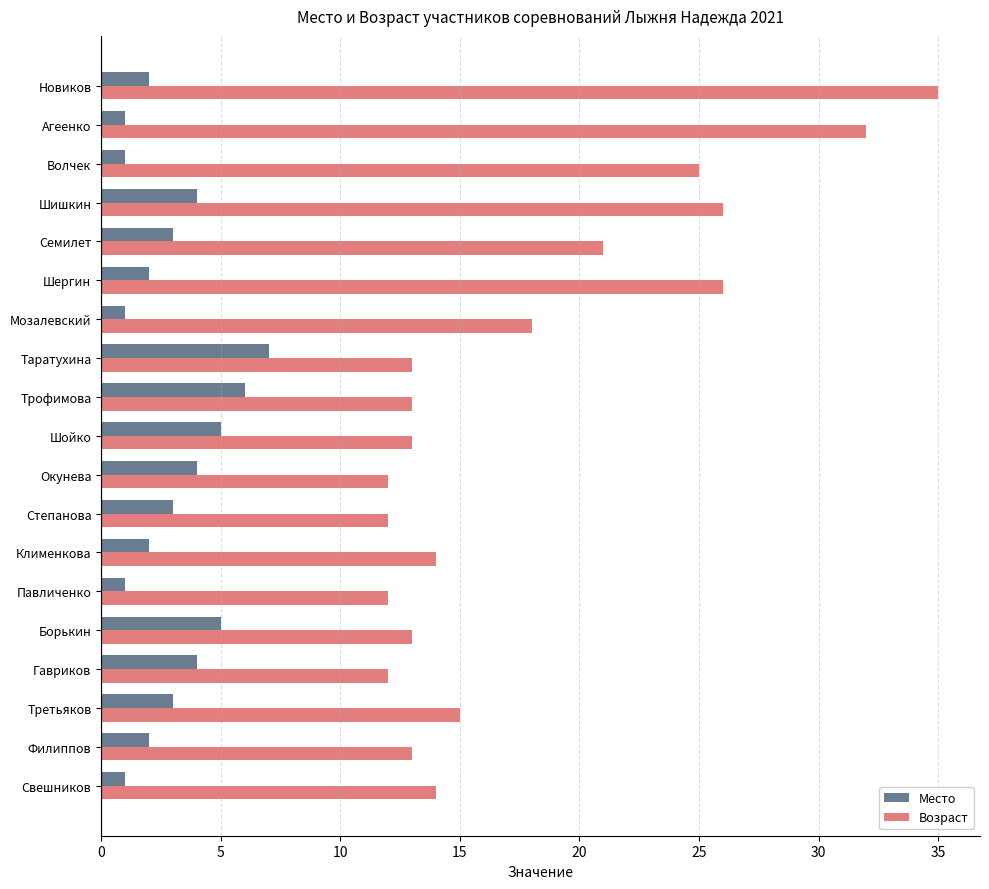

At which category does the chart reach its peak across all series?

Новиков